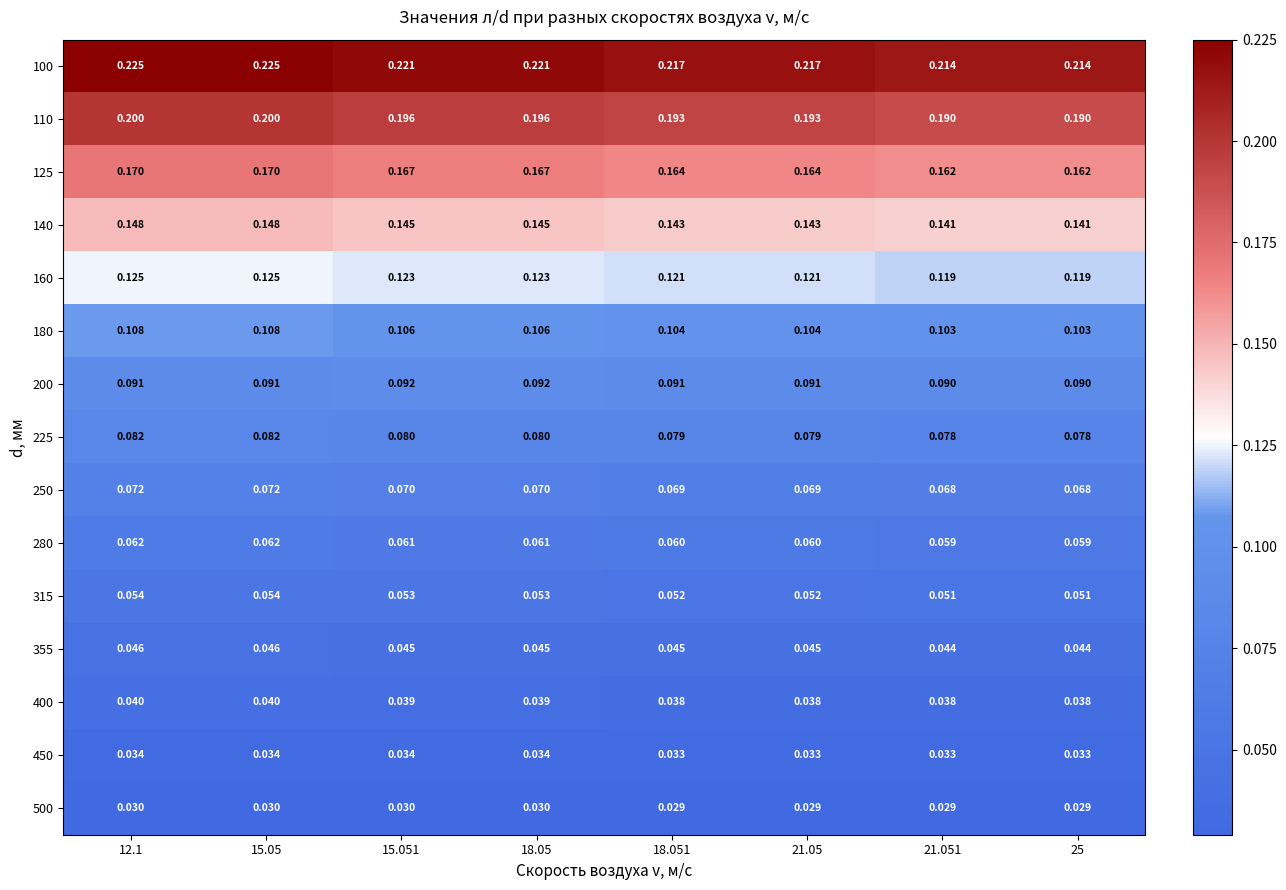

Is the value of 225 at 15.051 greater than the value of 160 at 12.1?

No